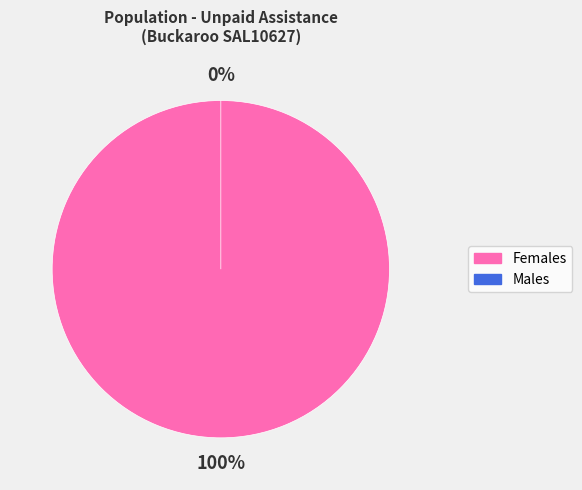

To the nearest percent, what is the difference between the largest and smallest slice percentages?

100%